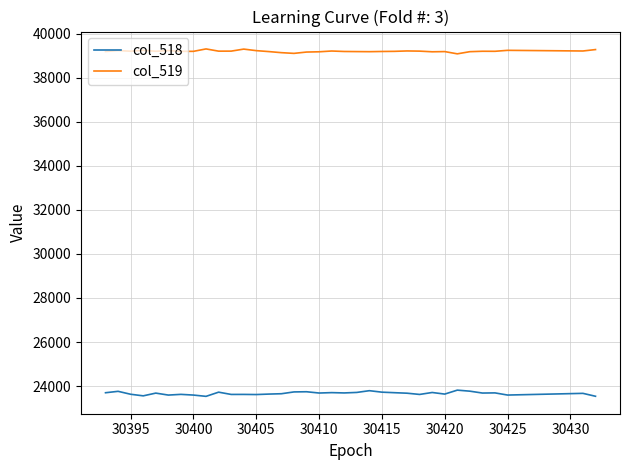

Rank the series by their average value, from highest to lowest.

col_519, col_518